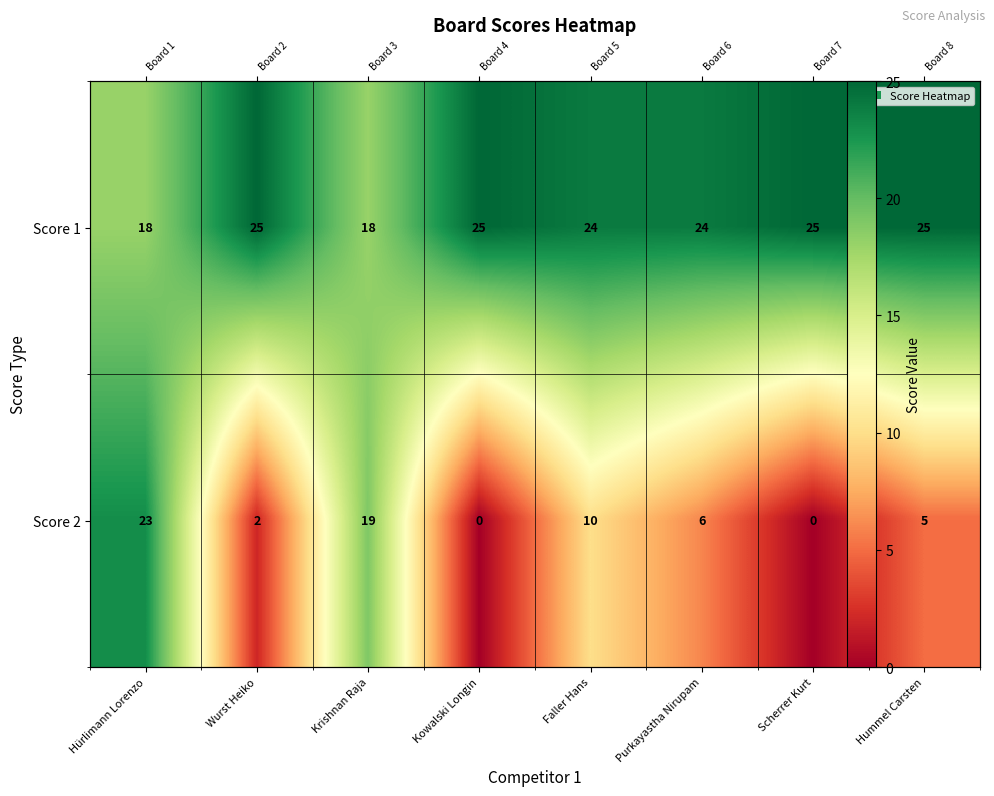

At how many categories does at least one series exceed 23?

6